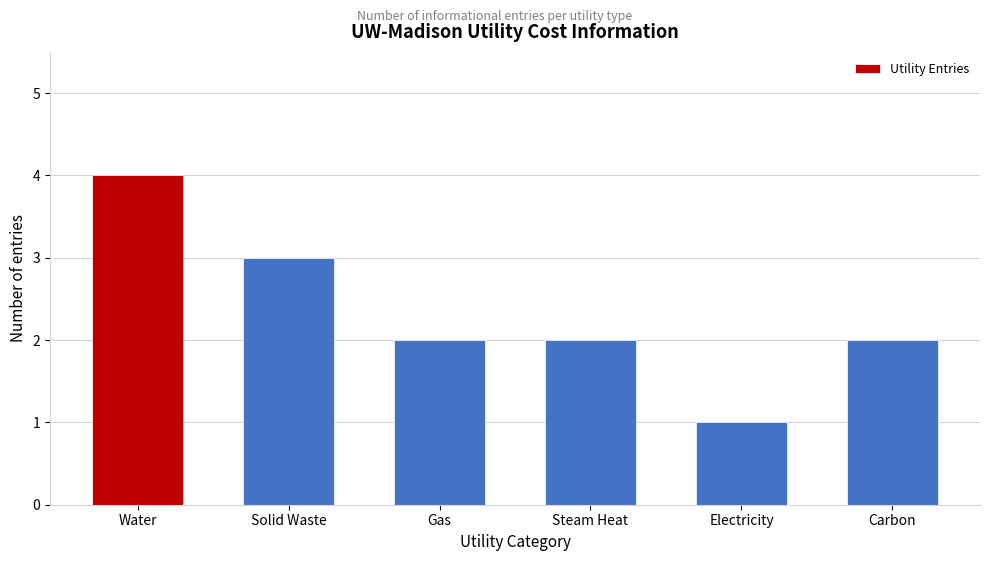

Reading left to right, transcribe all the data shown in this chart.

Water=4	Solid Waste=3	Gas=2	Steam Heat=2	Electricity=1	Carbon=2